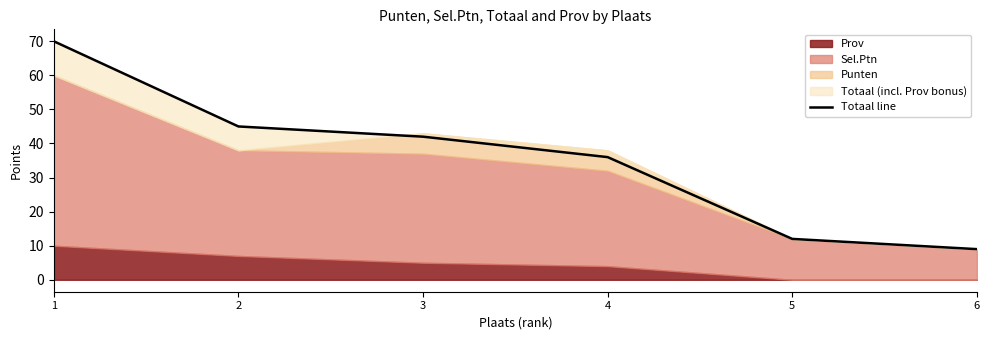

Reading right to left, transcribe all the data shown in this chart.

6=9	5=12	4=36	3=42	2=45	1=70